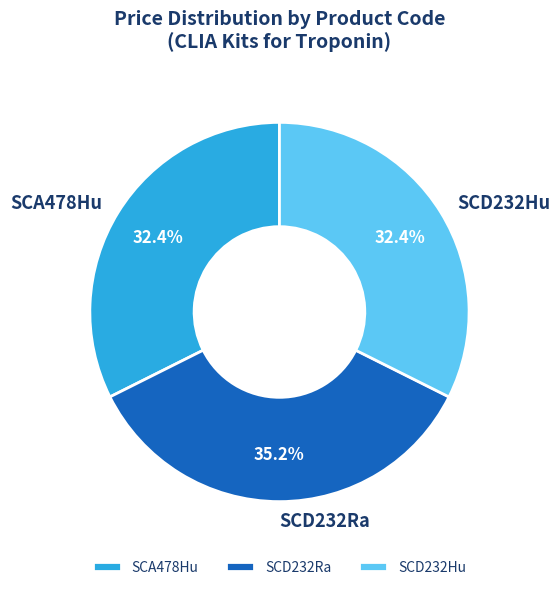

Is it true that SCA478Hu is 19% of the pie?

False